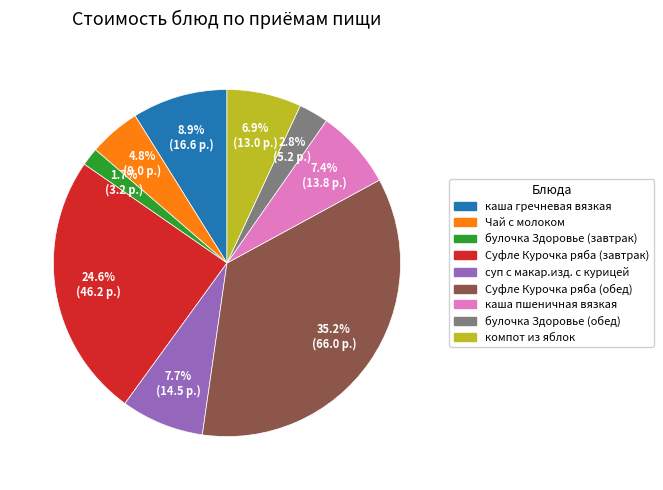

The Чай с молоком slice represents 5% of the pie. True or false?

True